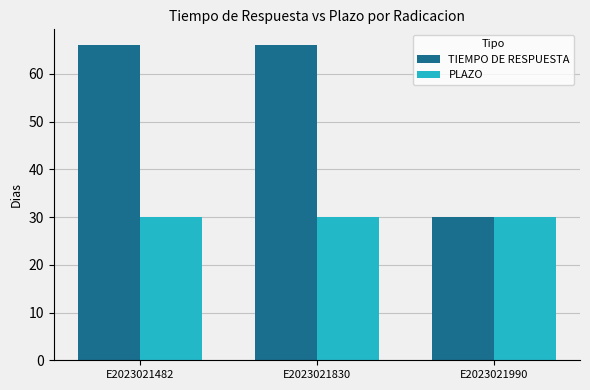

List the series in order of their peak value, highest first.

TIEMPO DE RESPUESTA, PLAZO